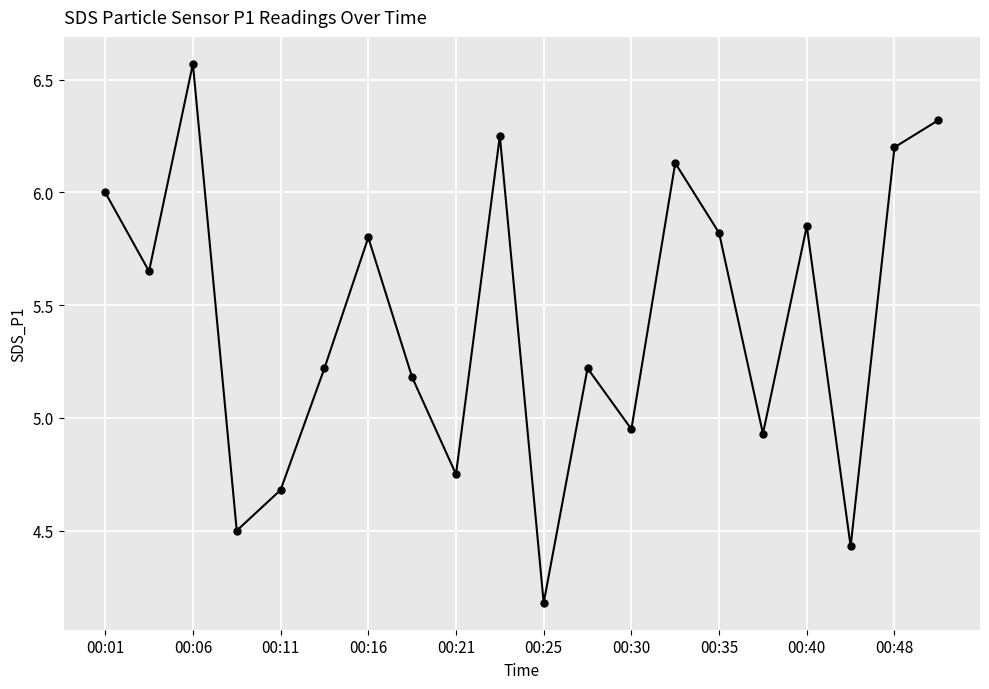

What is the value of the 1st point from the left?

6.0